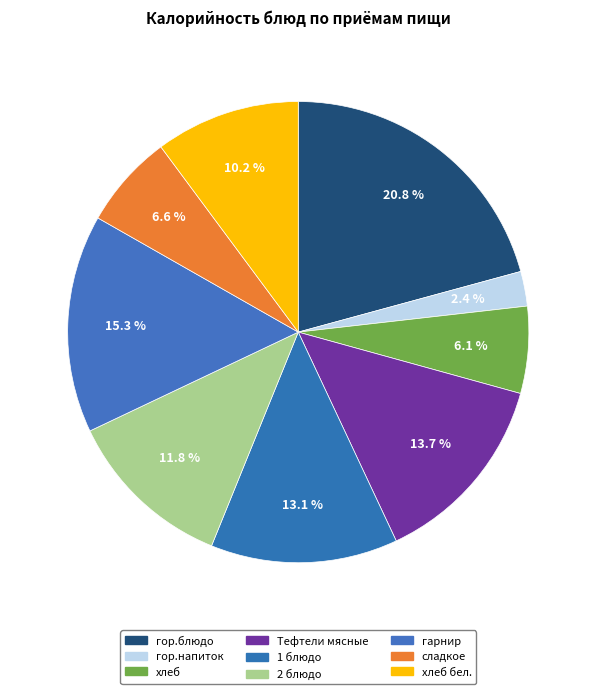

To the nearest percent, what portion does Тефтели мясные represent?

14%